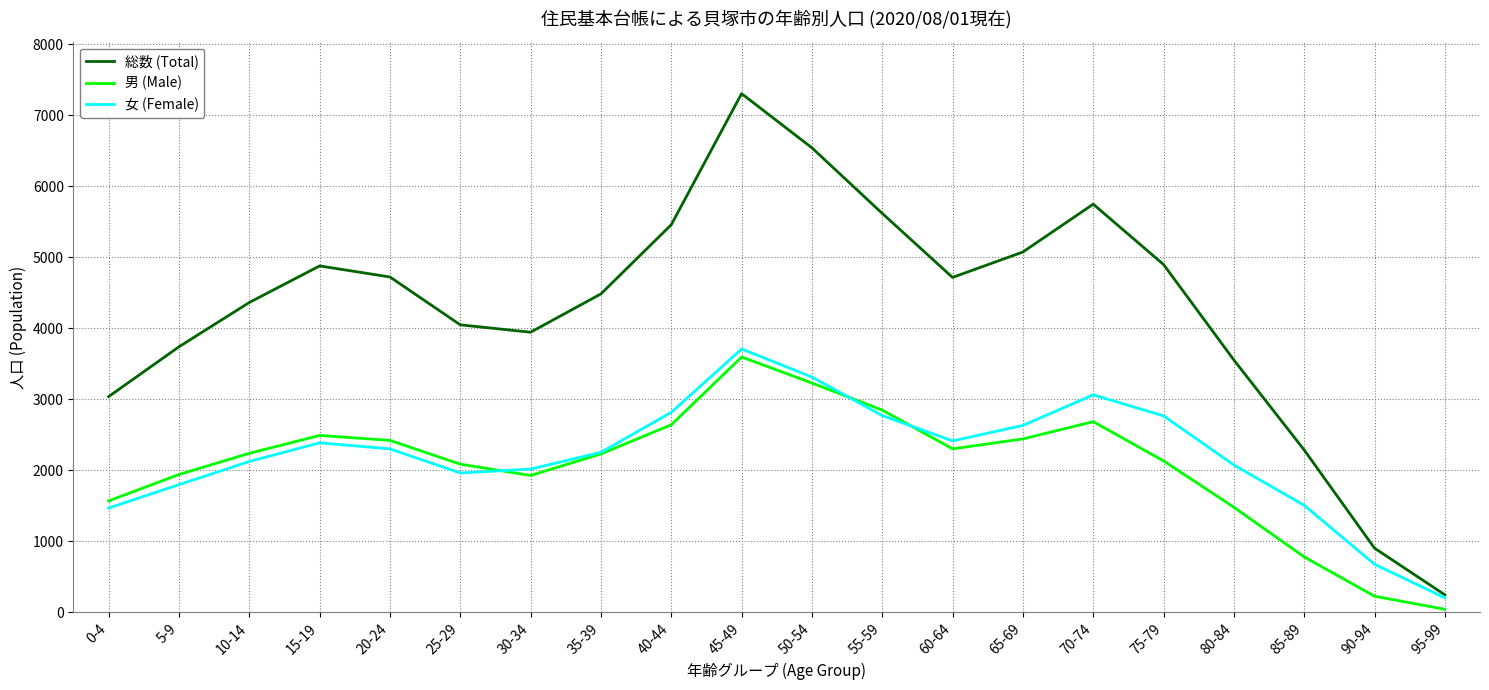

In 総数 (Total), how many points are higher than both neighbors (excluding endpoints)?

3